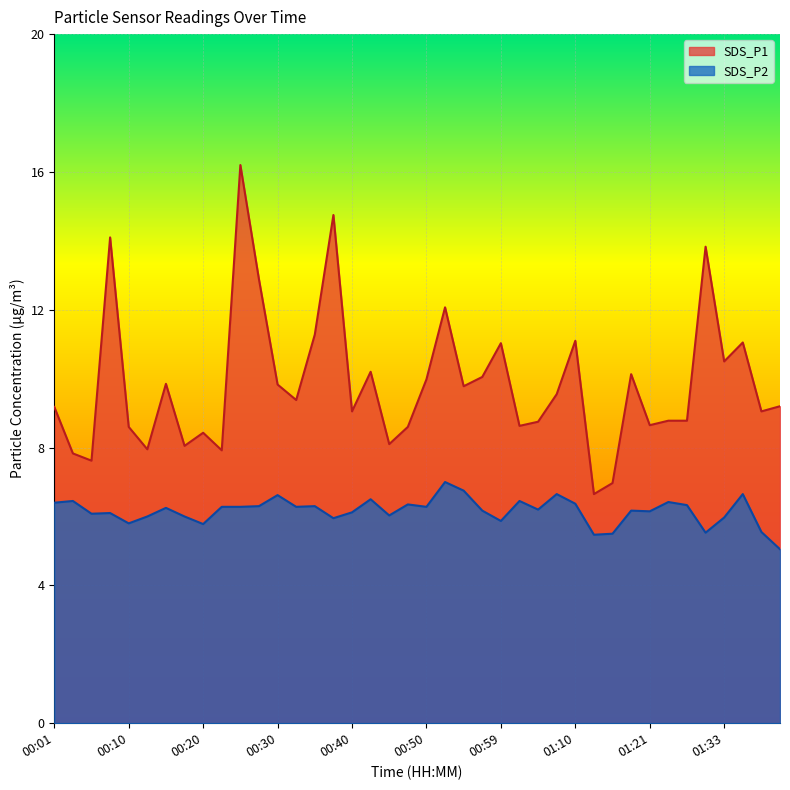

How many series are shown in this chart?

2